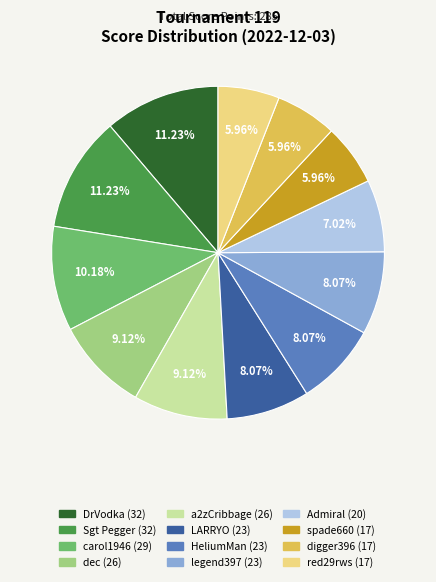

What is the ratio of the value at DrVodka to the value at legend397?

1.4